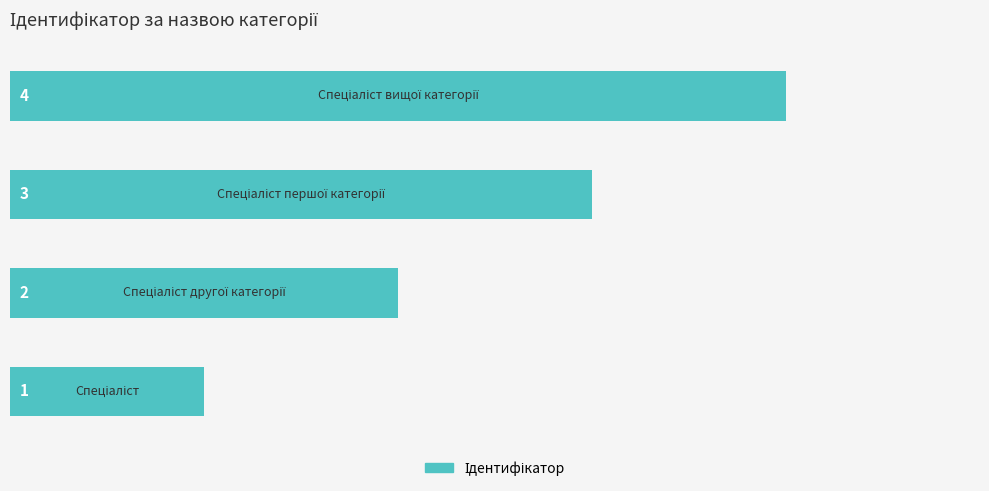

What is the greatest value displayed?

4